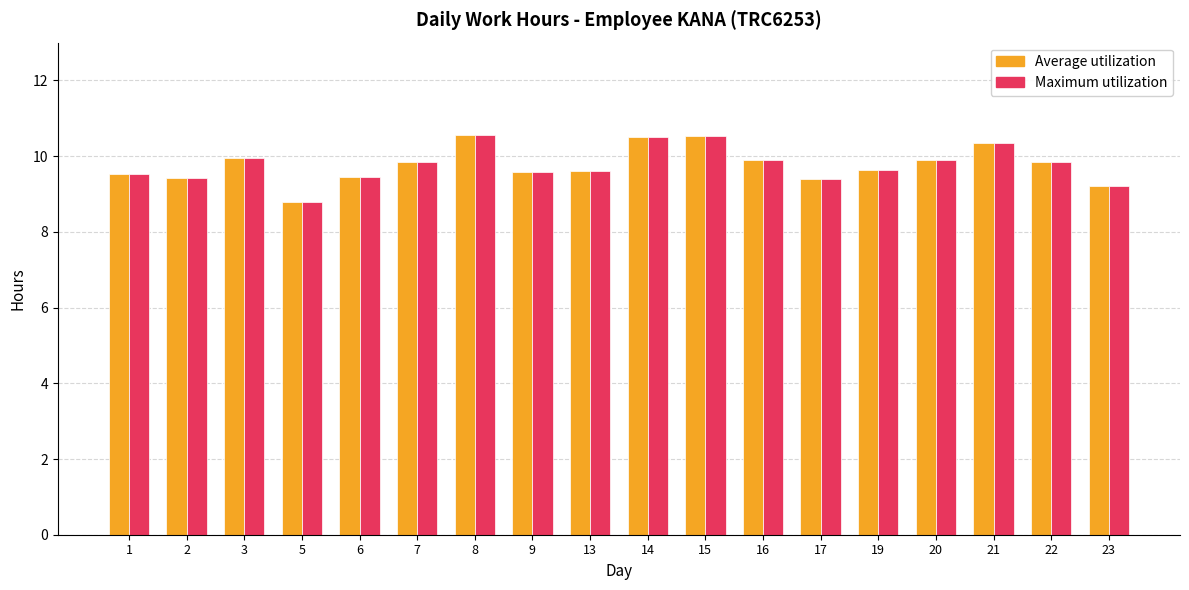

What is the difference between the maximum and minimum values in the Average utilization series?

1.8